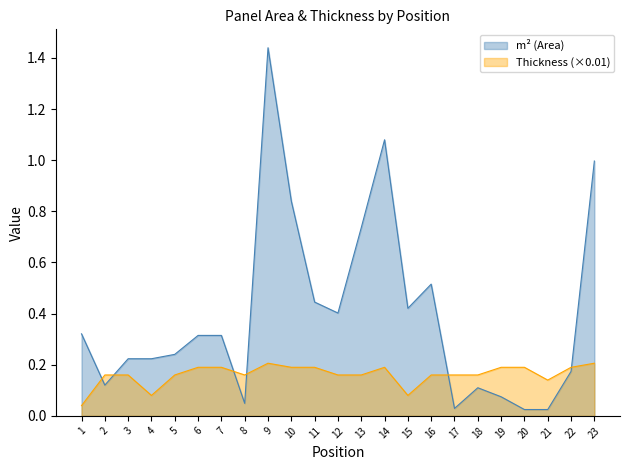

Reading right to left, extract all data points from this chart.

m² (Area): 1.0	0.2	0.0	0.0	0.1	0.1	0.0	0.5	0.4	1.1	0.7	0.4	0.4	0.8	1.4	0.0	0.3	0.3	0.2	0.2	0.2	0.1	0.3
Thickness: 0.2	0.2	0.1	0.2	0.2	0.2	0.2	0.2	0.1	0.2	0.2	0.2	0.2	0.2	0.2	0.2	0.2	0.2	0.2	0.1	0.2	0.2	0.0